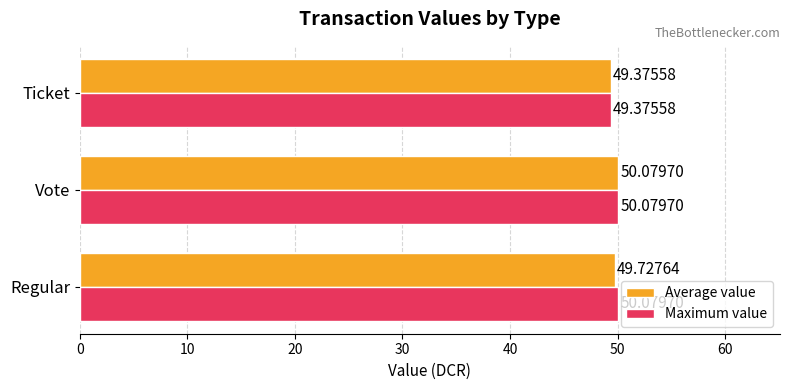

At which category is the sum across all series the highest?

Vote